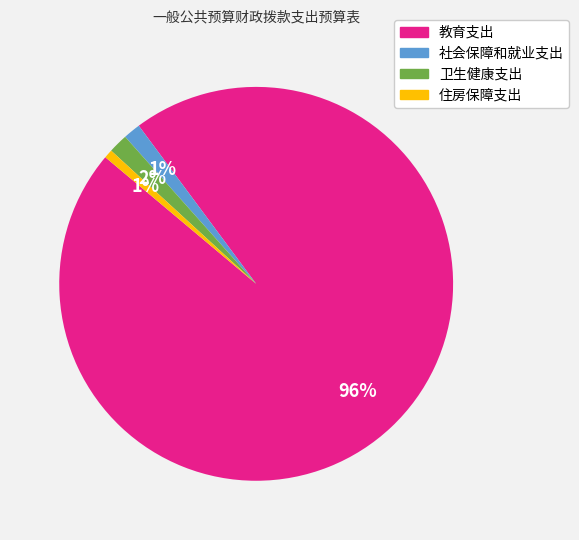

Combined, do 社会保障和就业支出 and 教育支出 account for over 50%?

Yes